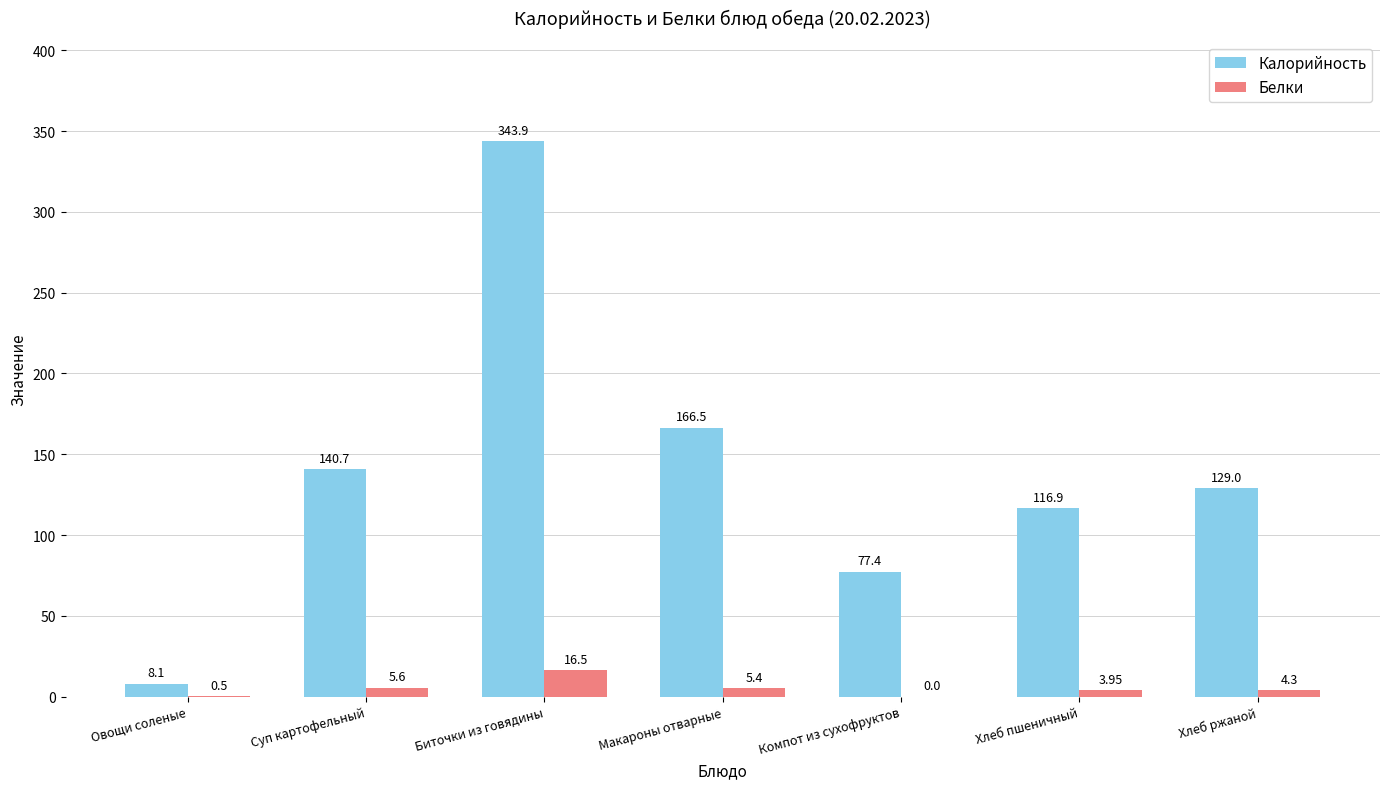

What is the sum of the Калорийность values at Компот из сухофруктов and Макароны отварные?

243.9